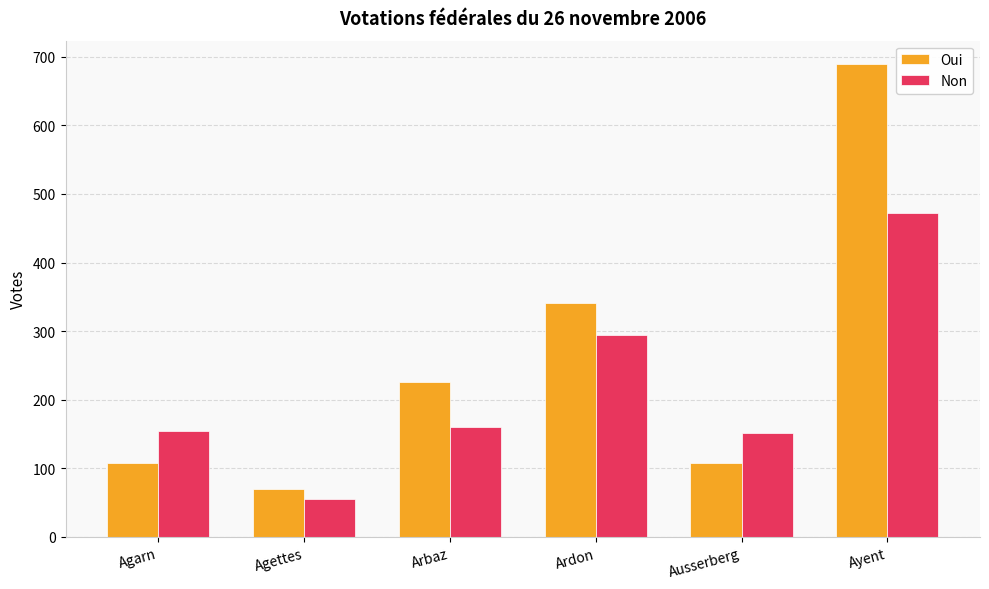

How many data points in Non are less than 160?

3